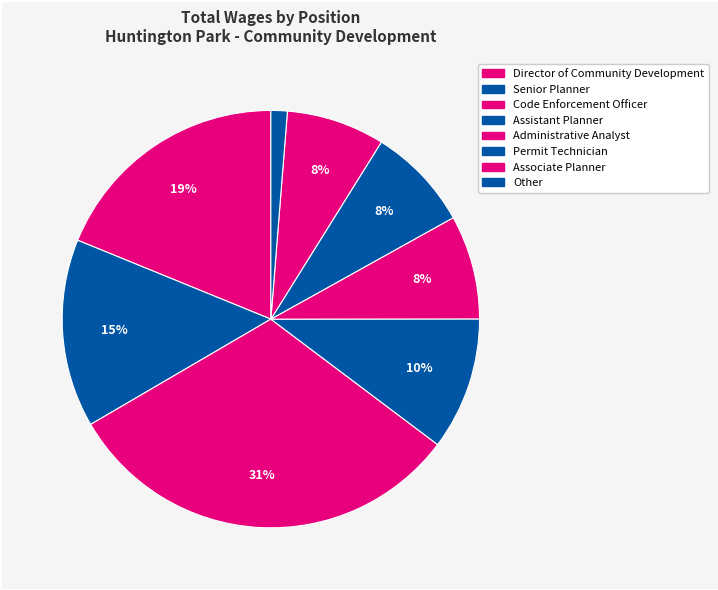

Which slice is the largest?

Code Enforcement Officer